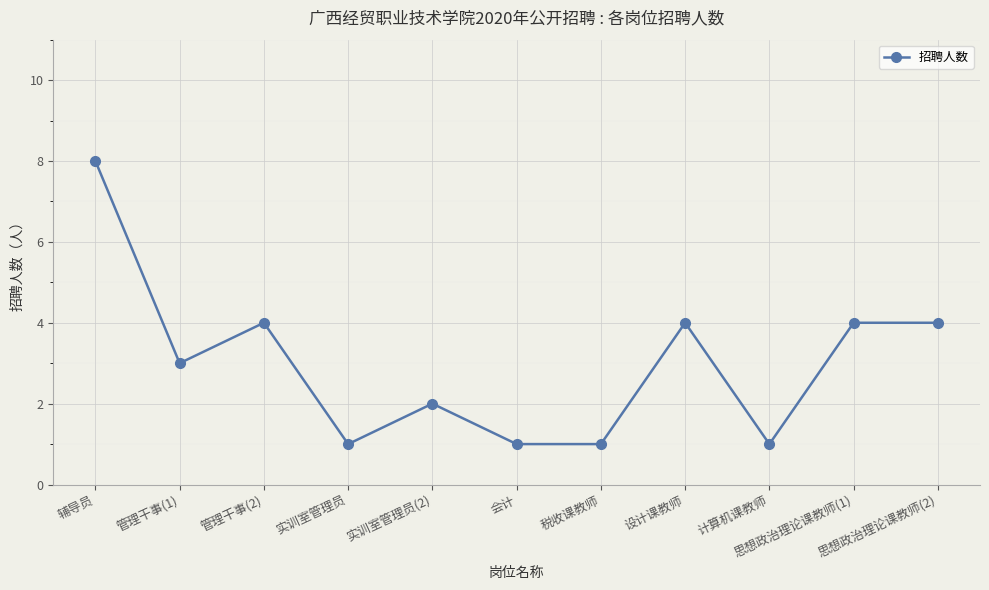

What is the difference between the maximum and second lowest values?

7